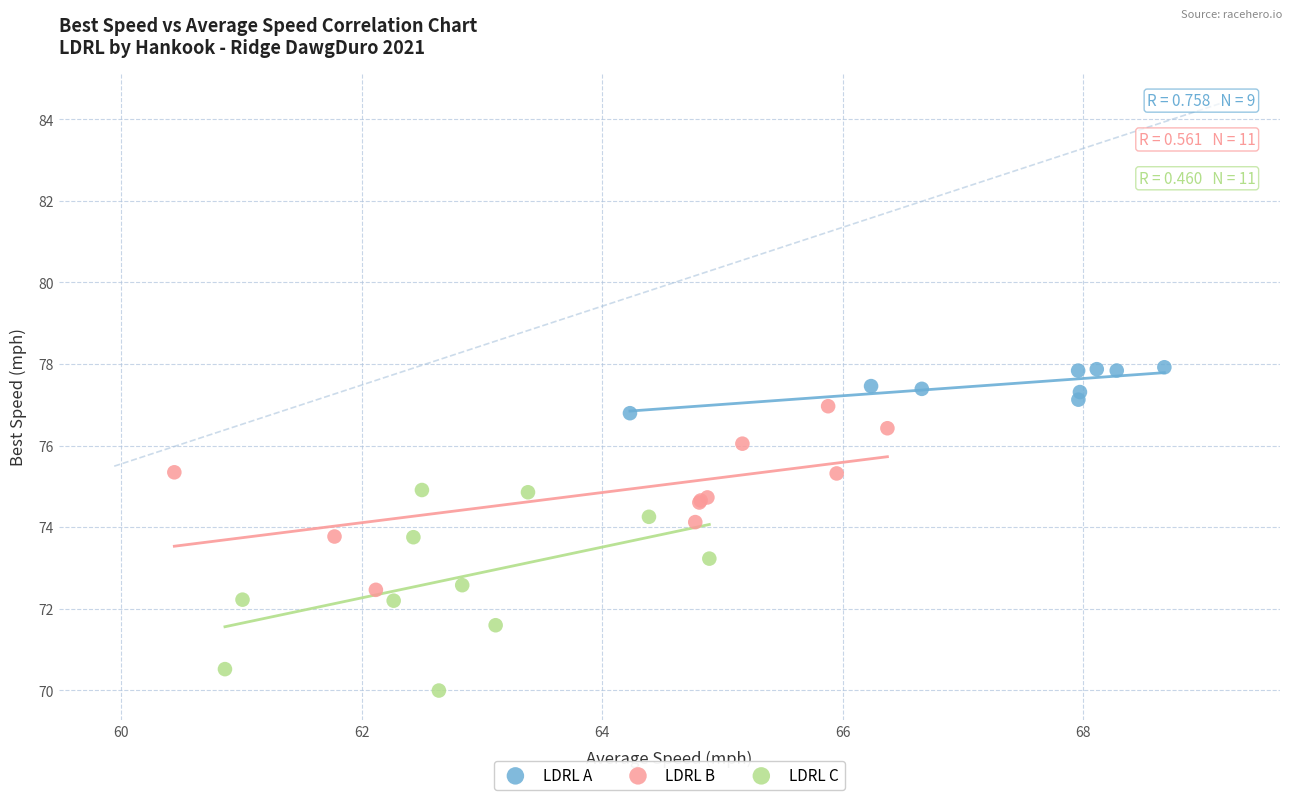

Which series contains the highest Y value?

LDRL A